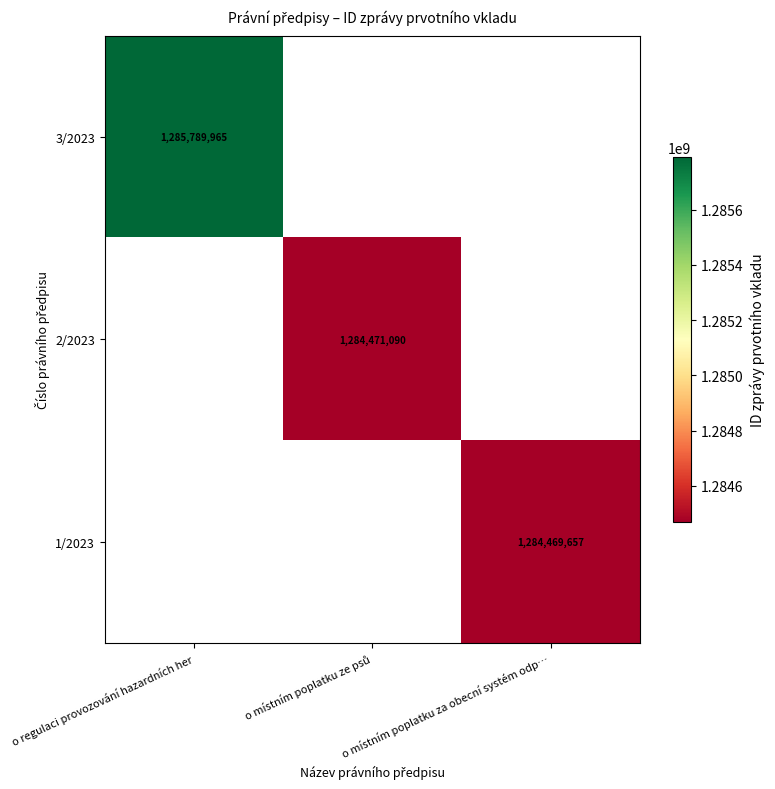

At how many categories does at least one series exceed 1285234190?

1